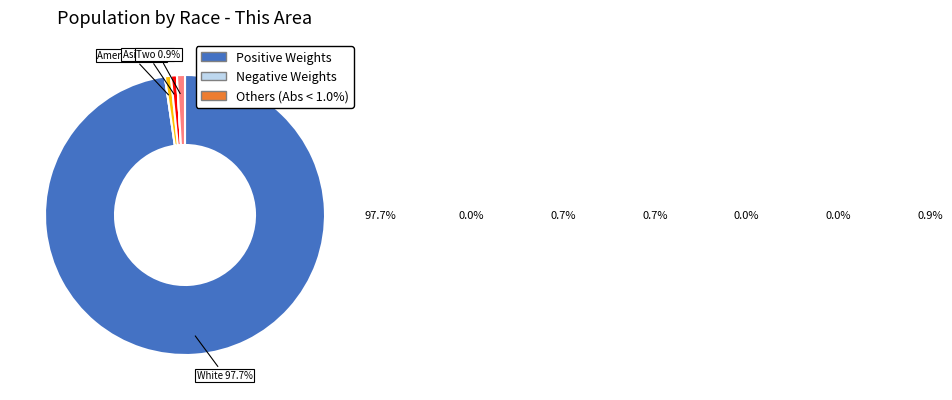

Does any single category account for the majority?

Yes